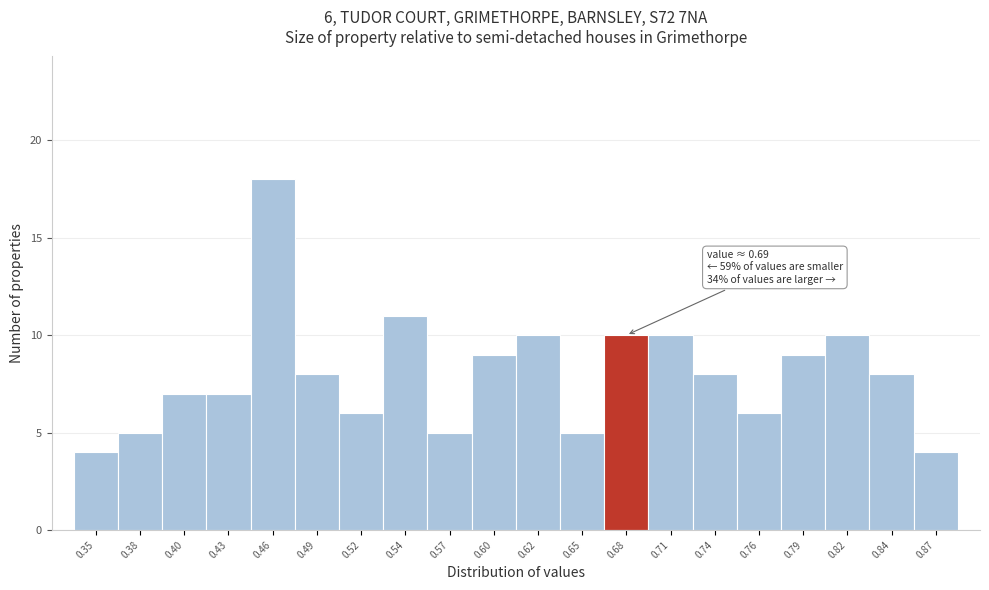

Reading left to right, extract all data points from this chart.

0.35=4	0.38=5	0.40=7	0.43=7	0.46=18	0.49=8	0.52=6	0.54=11	0.57=5	0.60=9	0.62=10	0.65=5	0.68=10	0.71=10	0.74=8	0.76=6	0.79=9	0.82=10	0.84=8	0.87=4